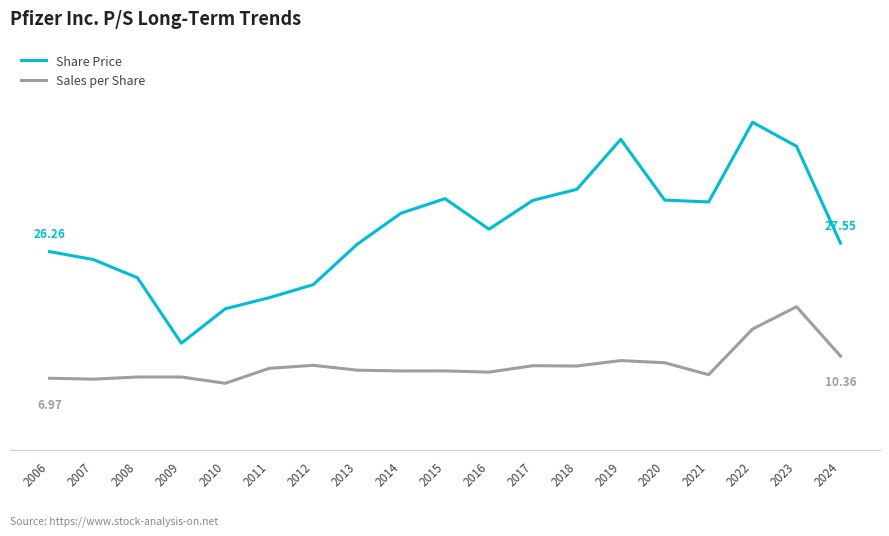

Between 2021 and 2022, which is larger?

2022